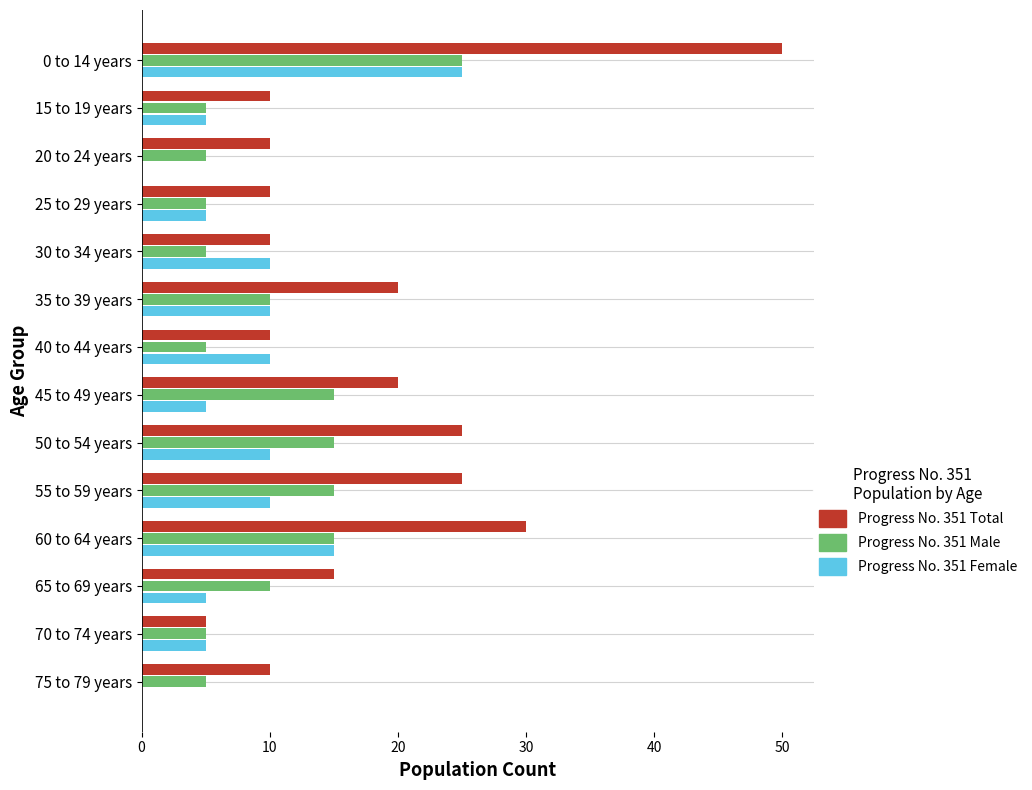

At which category is the sum across all series the highest?

0 to 14 years